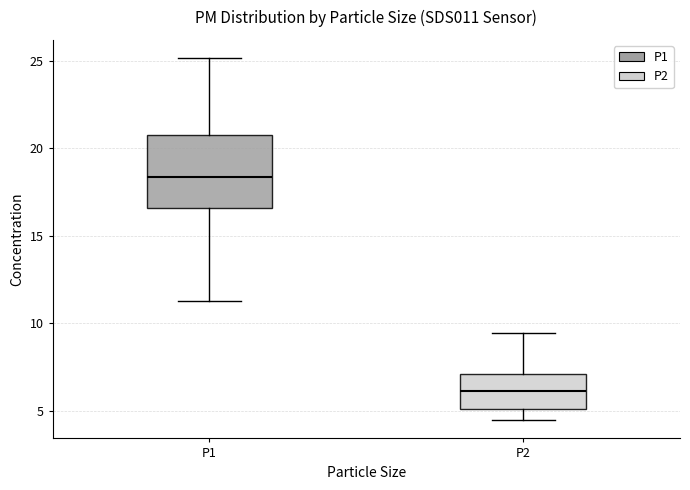

Which box is the tallest, from its lower edge to its upper edge?

P1